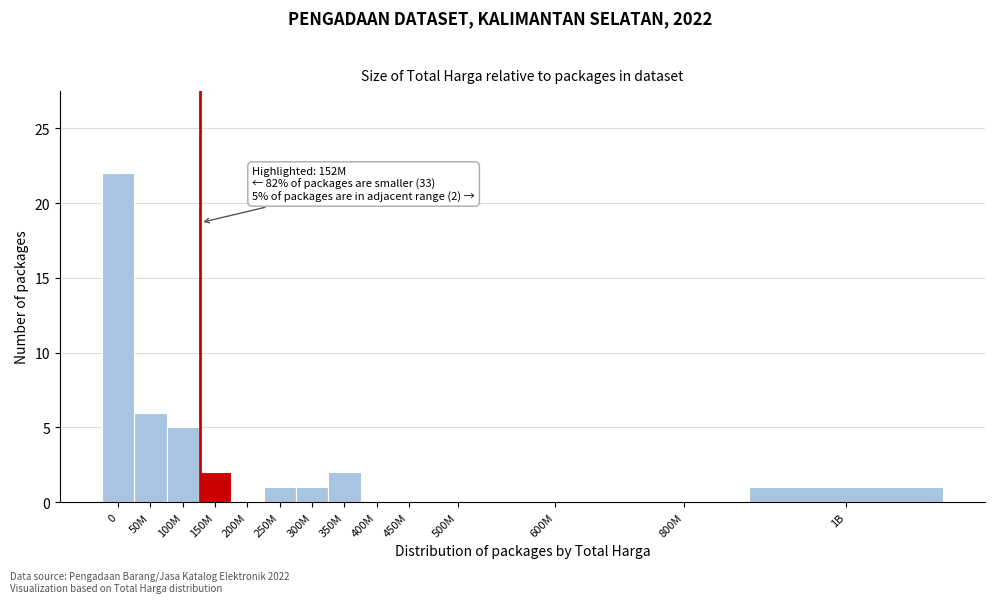

Reading right to left, extract all data points from this chart.

1B=1	800M=0	600M=0	500M=0	450M=0	400M=0	350M=2	300M=1	250M=1	200M=0	150M=2	100M=5	50M=6	0=22